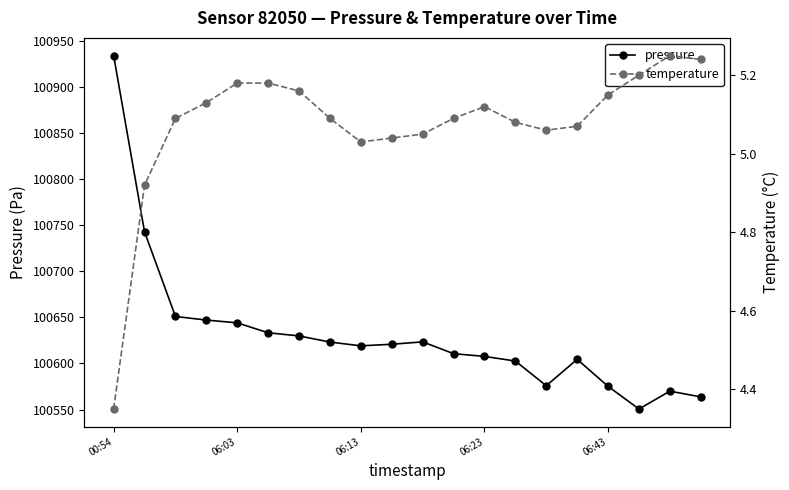

Which series has the largest total across all categories?

pressure